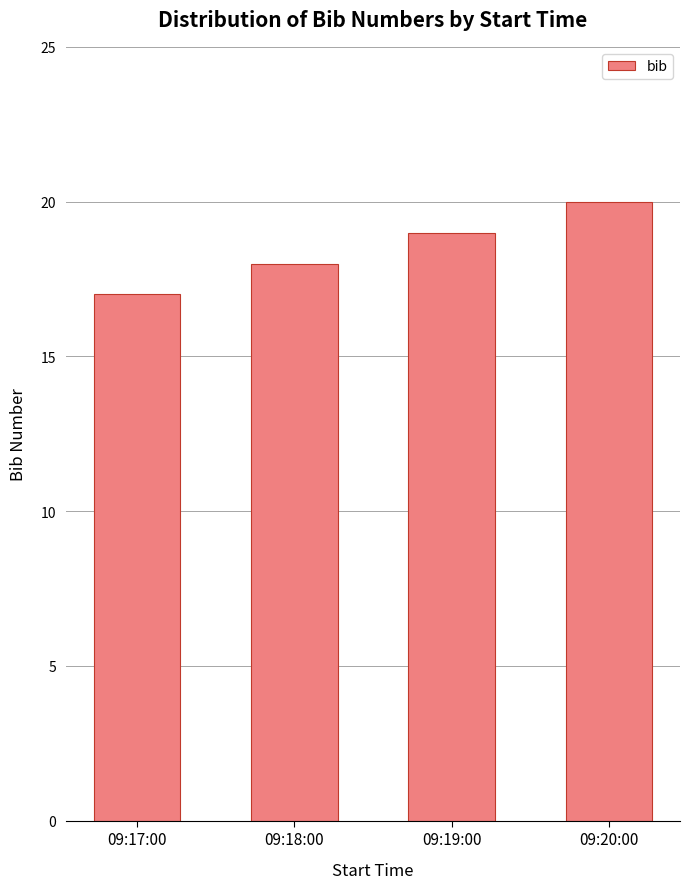

What is the difference between the maximum and minimum values?

3